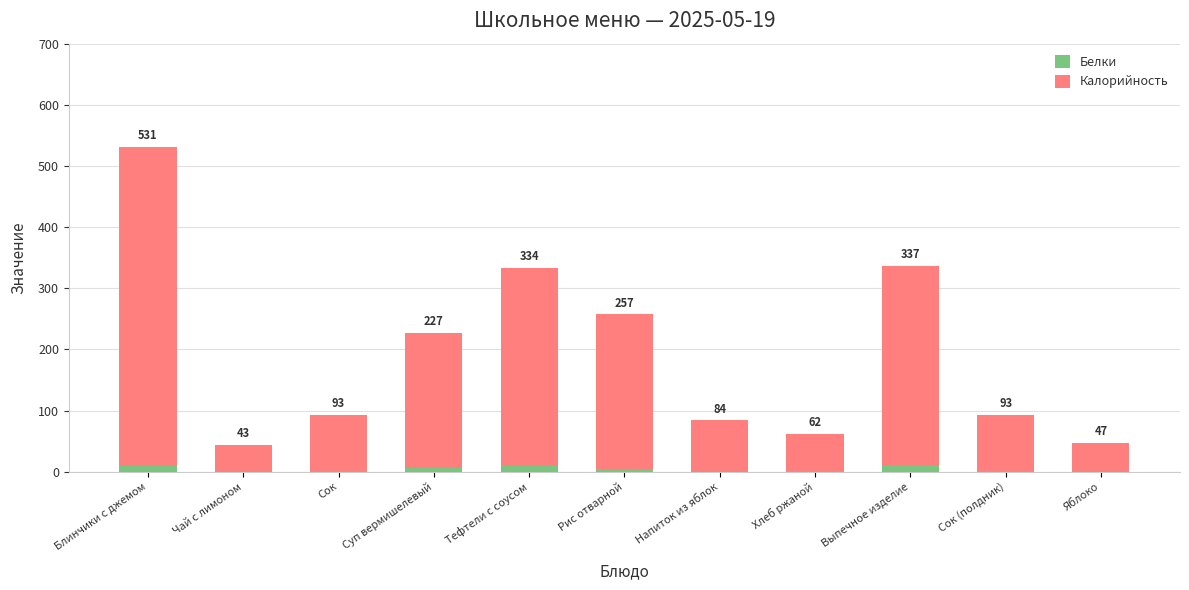

What is the sum of all Калорийность values?

2061.3